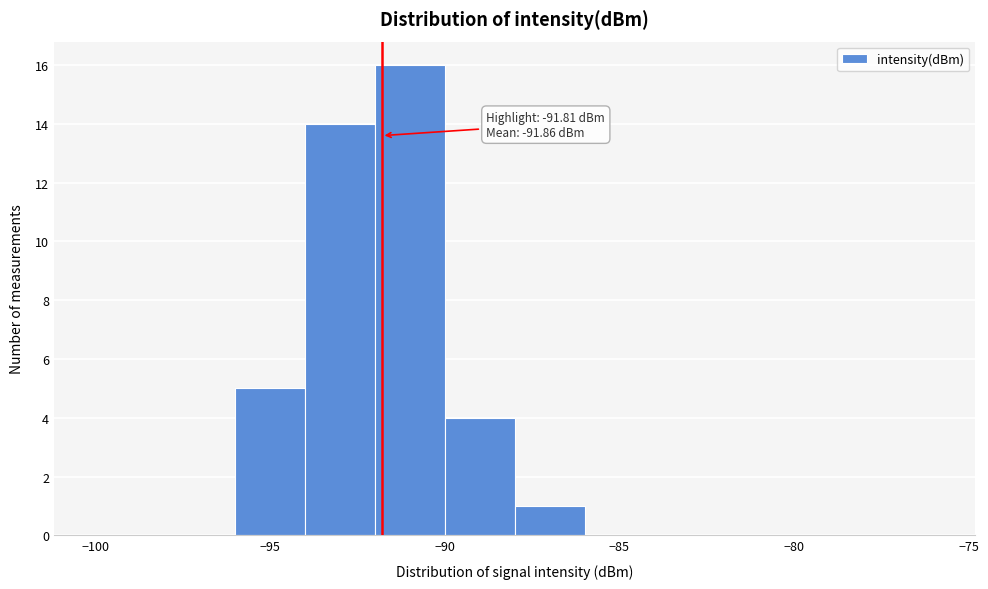

Which range on the x-axis has the tallest bar?

-92 to -90